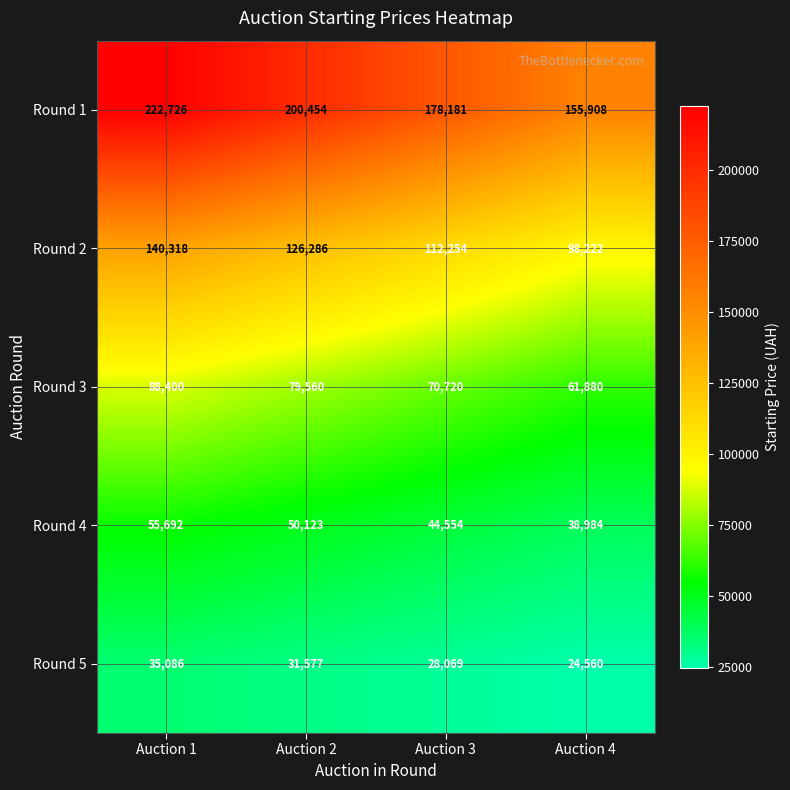

What is the sum of the Round 3 values at Auction 4 and Auction 1?

150280